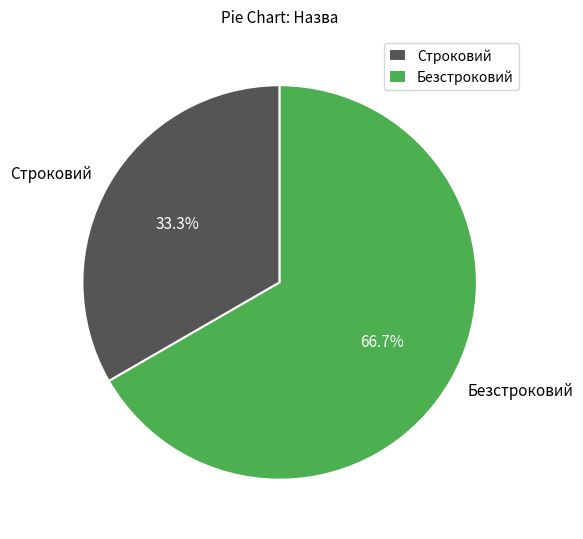

Which slice represents more than half of the pie?

Безстроковий